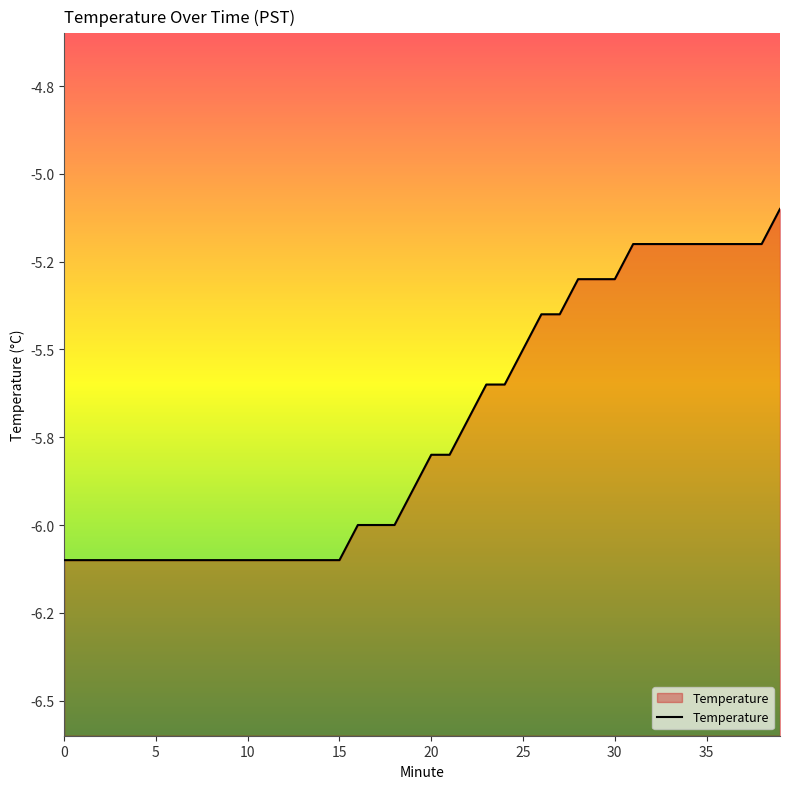

What is the difference between the values at 15 and 37?

0.9